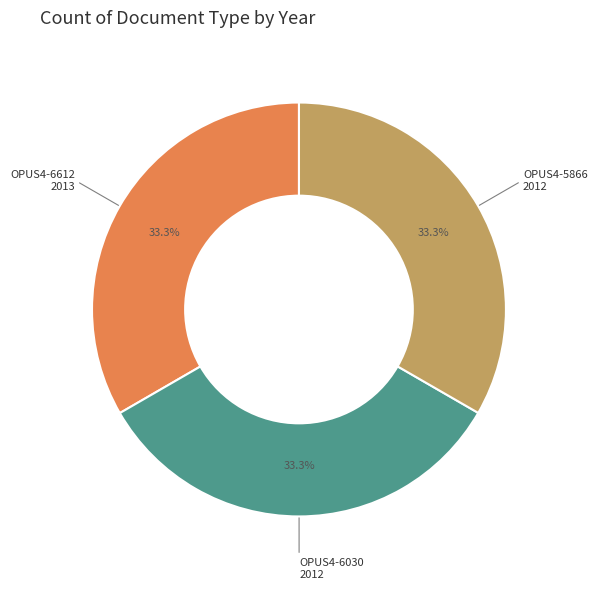

How many segments does this pie chart have?

3